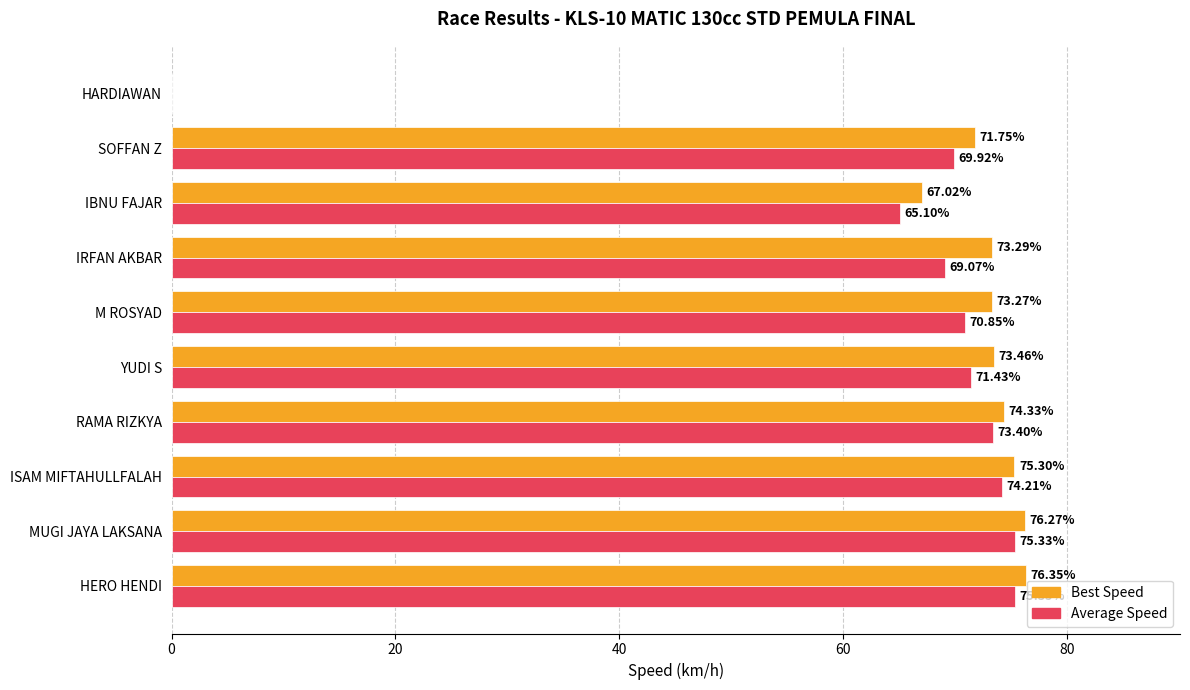

Which series has the largest total across all categories?

Best Speed